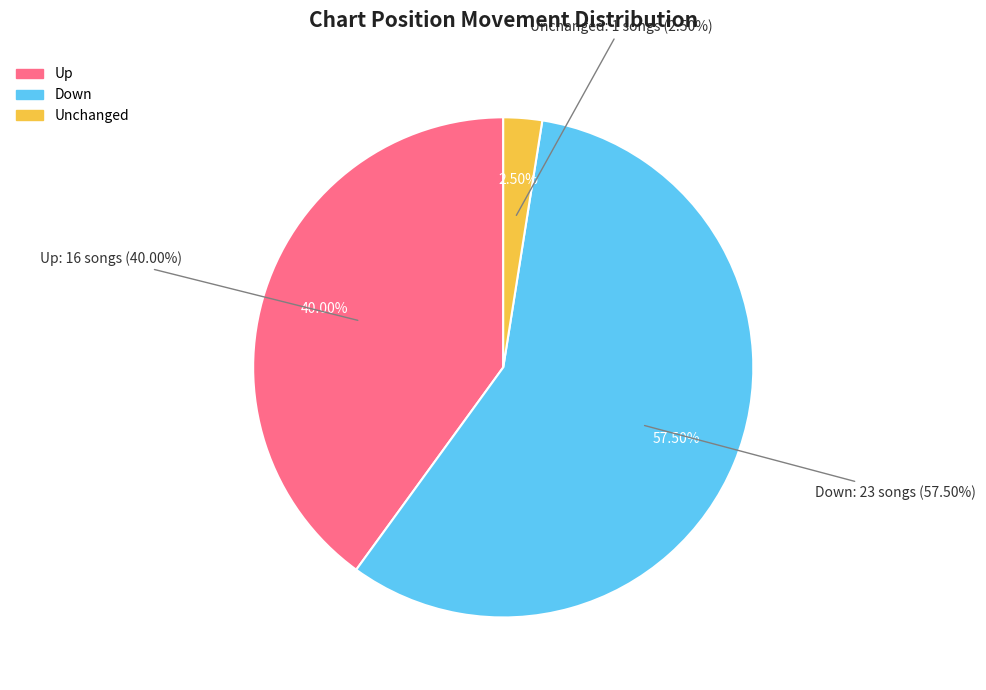

To the nearest percent, what portion does - represent?

2%